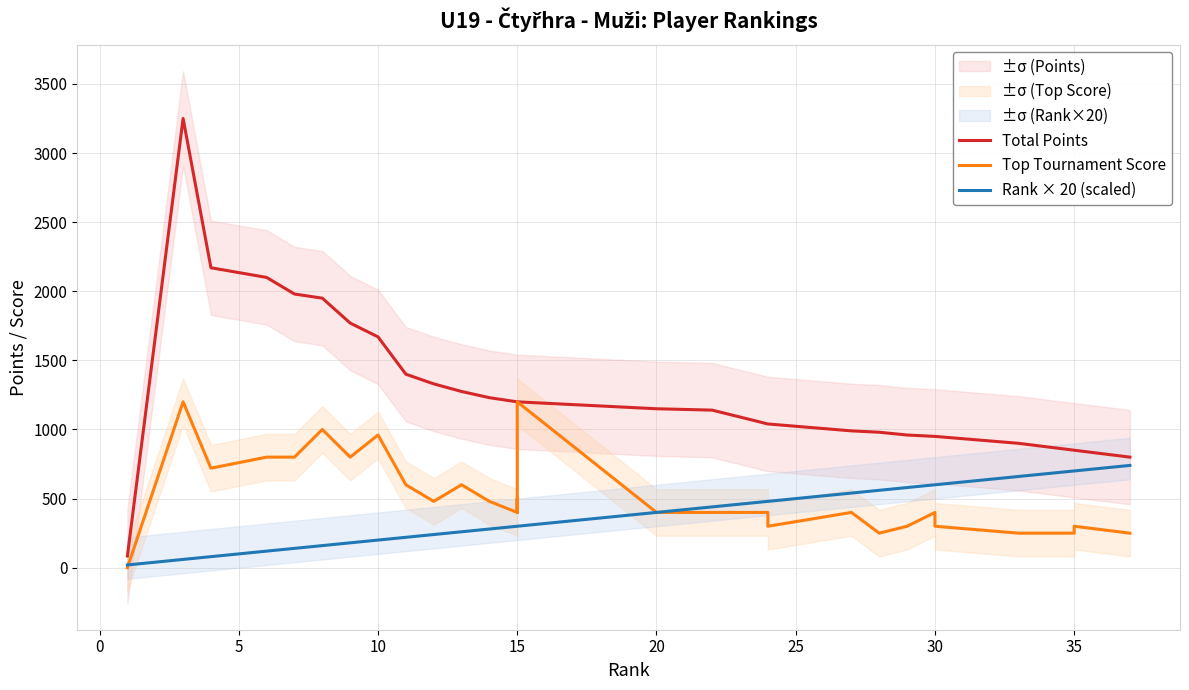

Does the chart have visible grid lines?

Yes